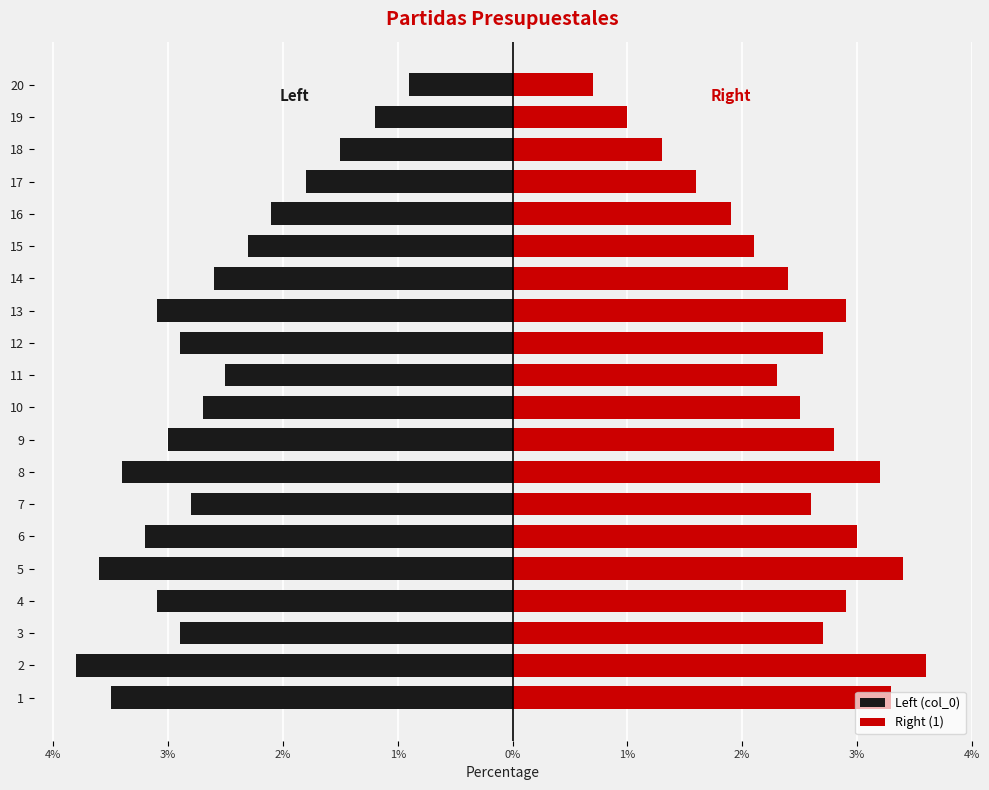

Is it true that Right (1) equals 2.3 at 18?

False